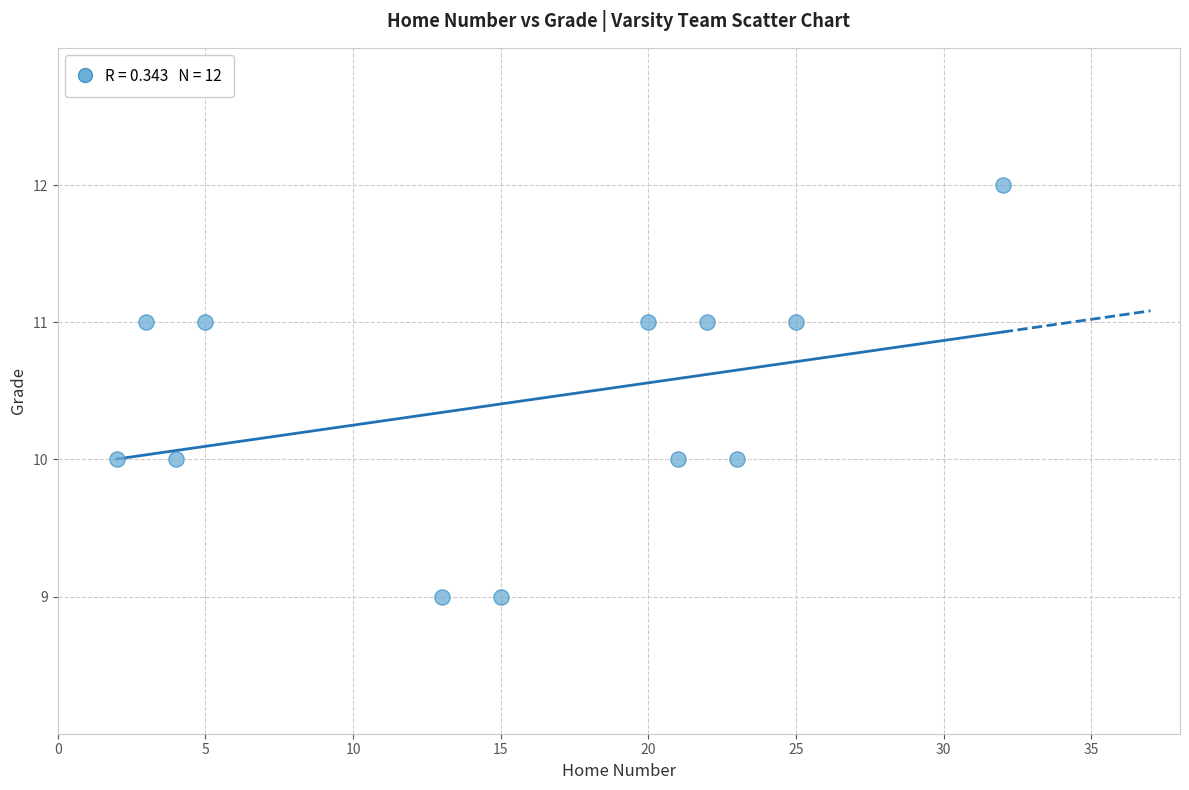

What is the range of Y values (max minus min)?

3